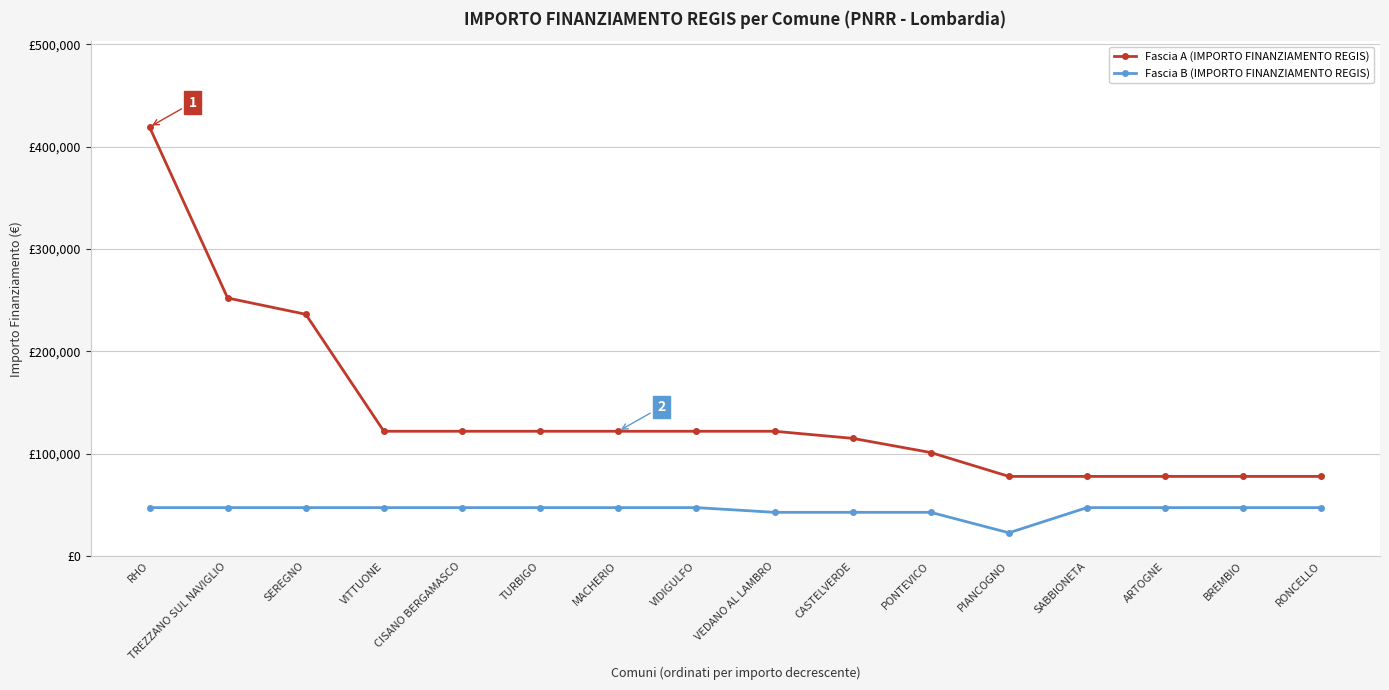

What is the label of the 8th point from the right?

VEDANO AL LAMBRO